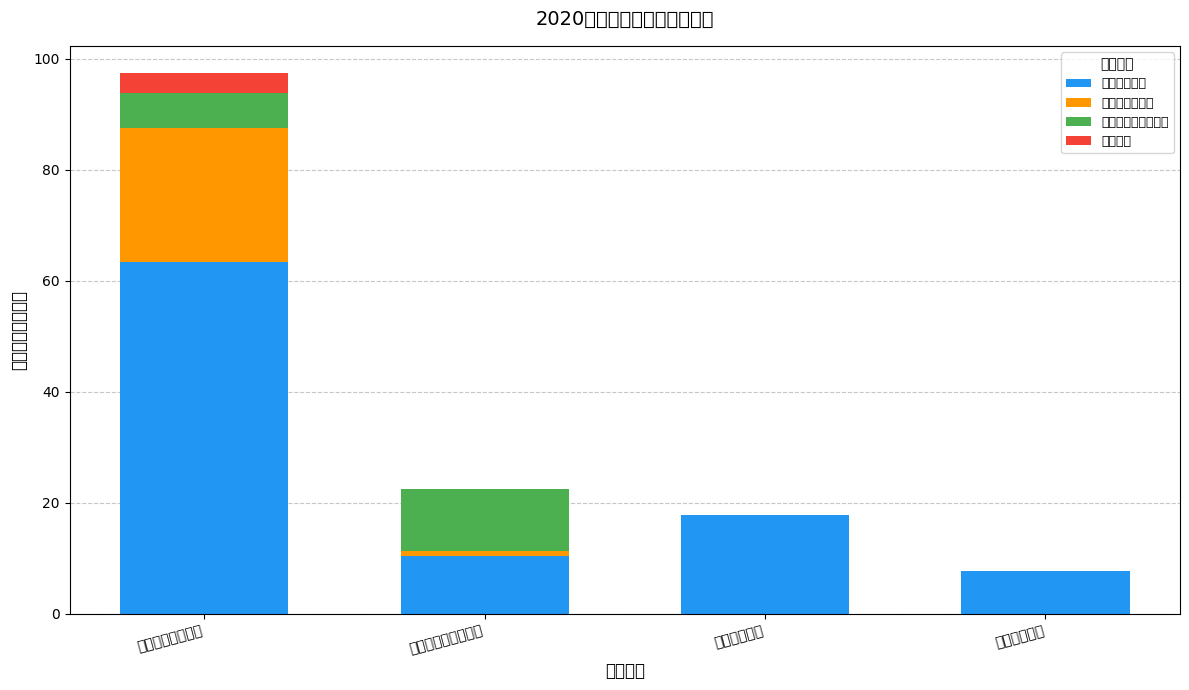

How many distinct data groups are displayed?

4